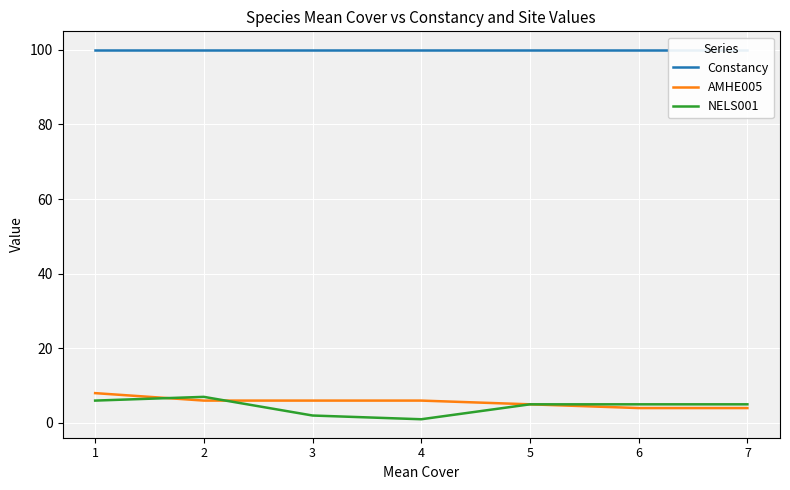

In NELS001, how many points are lower than both neighbors (excluding endpoints)?

1